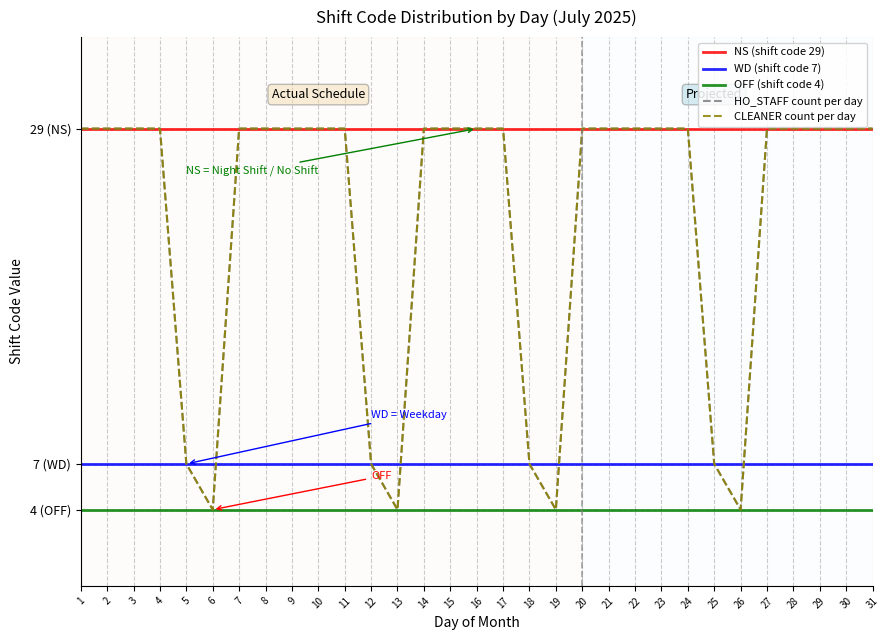

Is this an area chart (filled region under the line)?

No